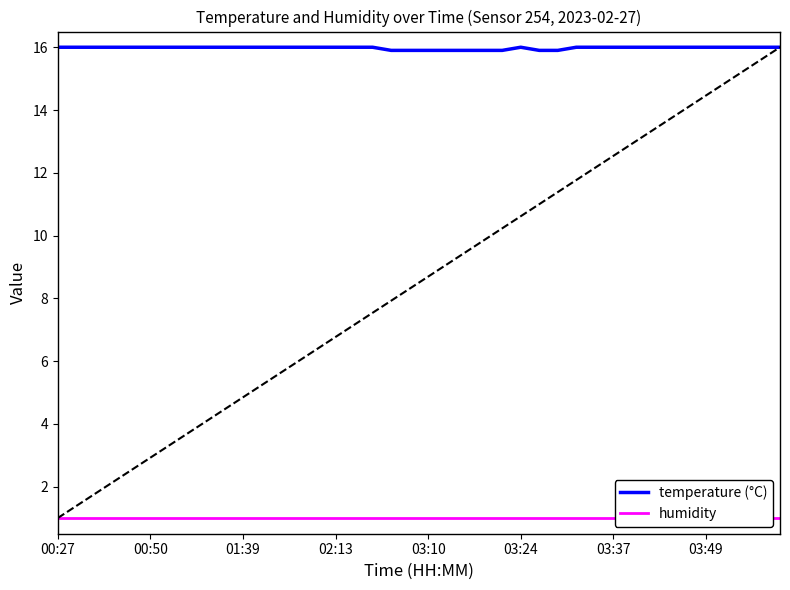

The temperature (°C) series shows 4.1 at 01:39. True or false?

False